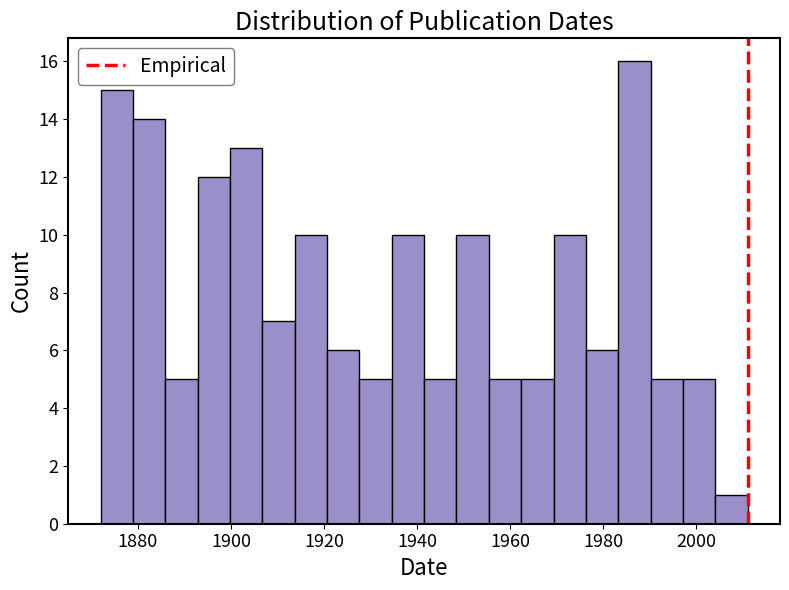

Around what value on the x-axis is the tallest bar? Give the approximate position of its centre, as read against the axis.

1986